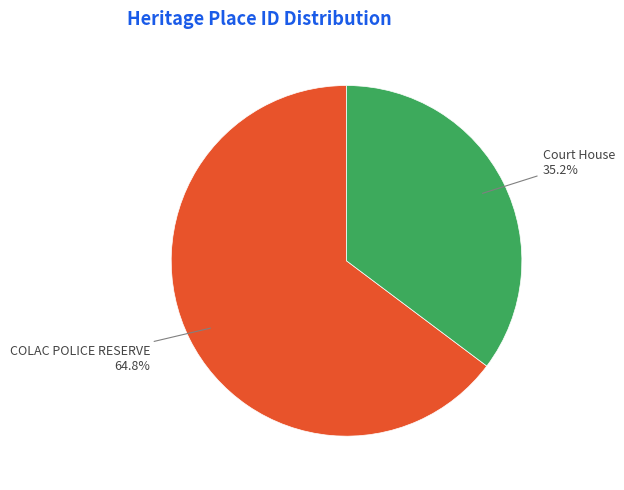

How many slices are in this pie chart?

2